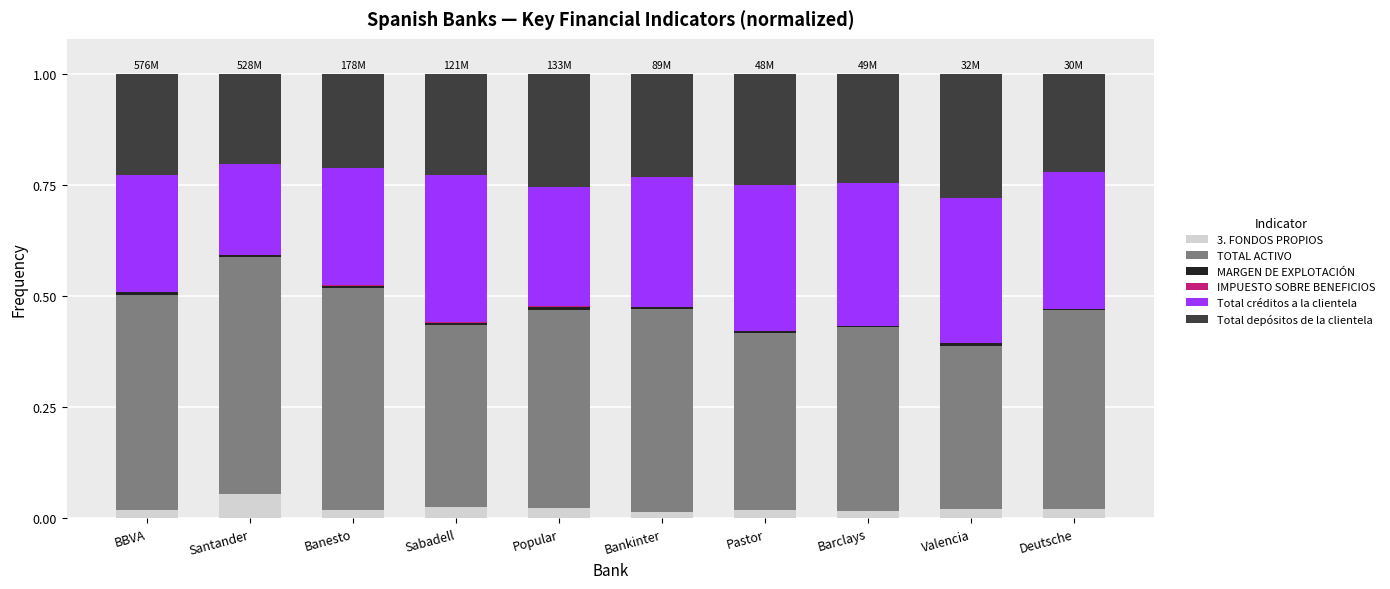

How many distinct data groups are displayed?

6